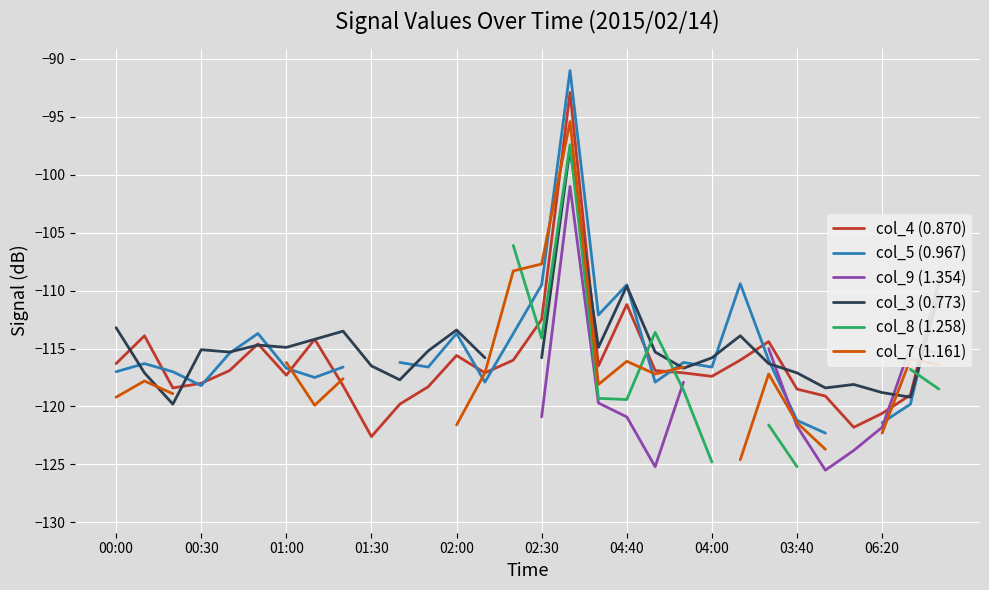

What is the spread (max minus min) of values at 11?

10.9